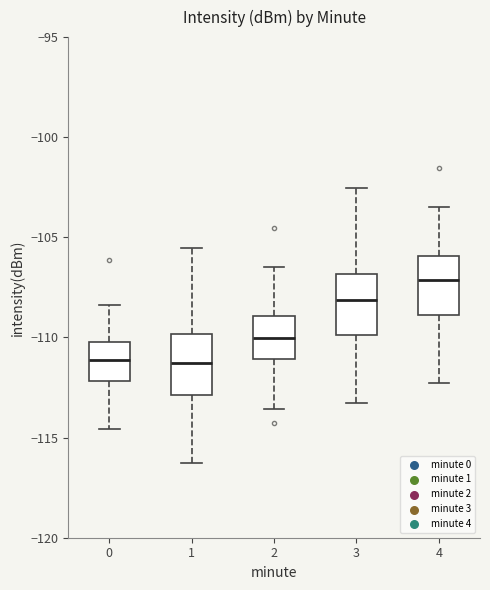

Reading left to right, transcribe this box plot: for each box, give where its median line is, the range the box spans, and where its two whiskers end, as read against the y-axis. The values are not printed on the chart, so give them approximately, as read against the axis.

0: median -111.0, box -112.0 to -110.0, whiskers -114.5 to -108.5
1: median -111.5, box -113.0 to -110.0, whiskers -116.5 to -105.5
2: median -110.0, box -111.0 to -109.0, whiskers -113.5 to -106.5
3: median -108.0, box -110.0 to -107.0, whiskers -113.5 to -102.5
4: median -107.0, box -109.0 to -106.0, whiskers -112.5 to -103.5